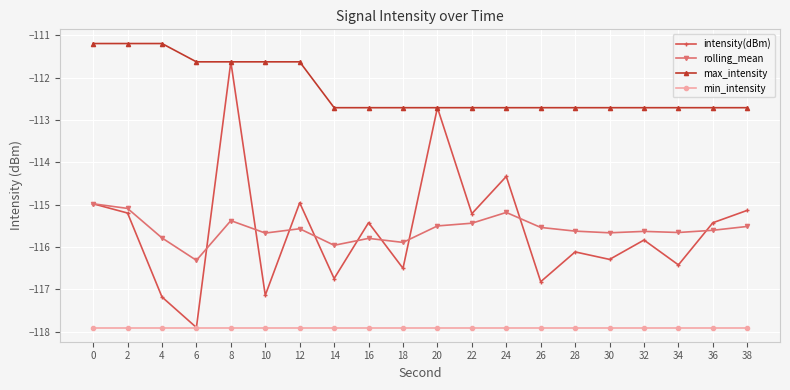

What is the total value across all series at 22?

-461.3